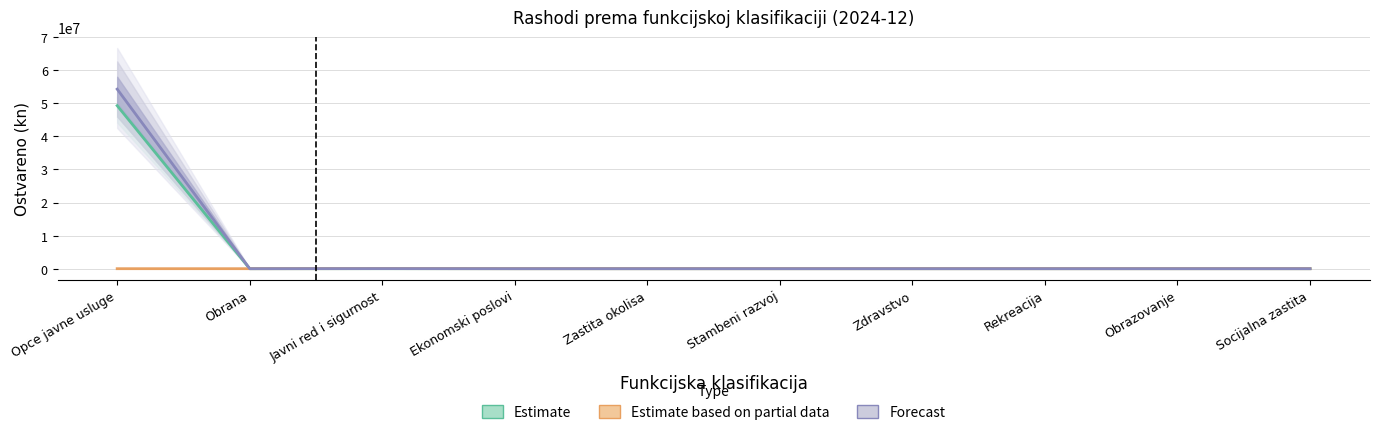

What is the sum of all Estimate values?

49270732.0